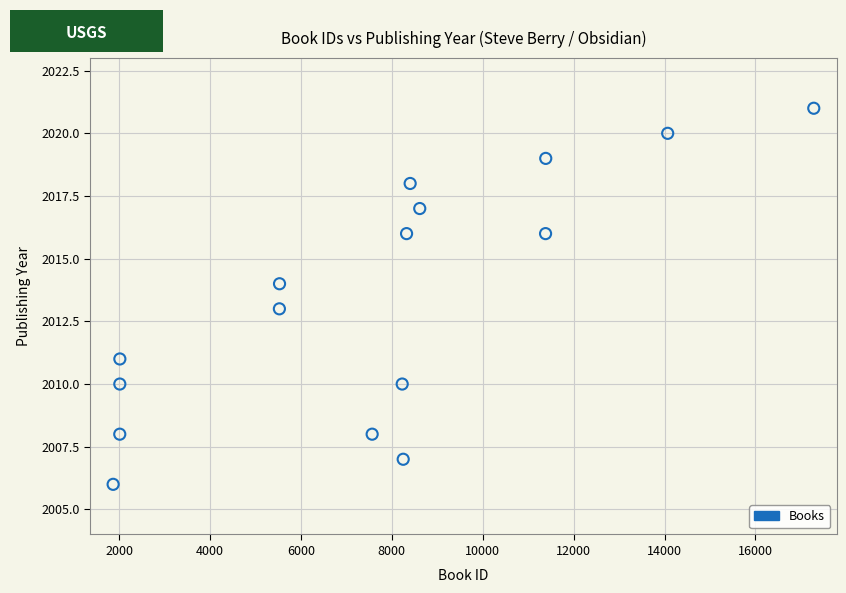

What is the range of X values (max minus min)?

15415